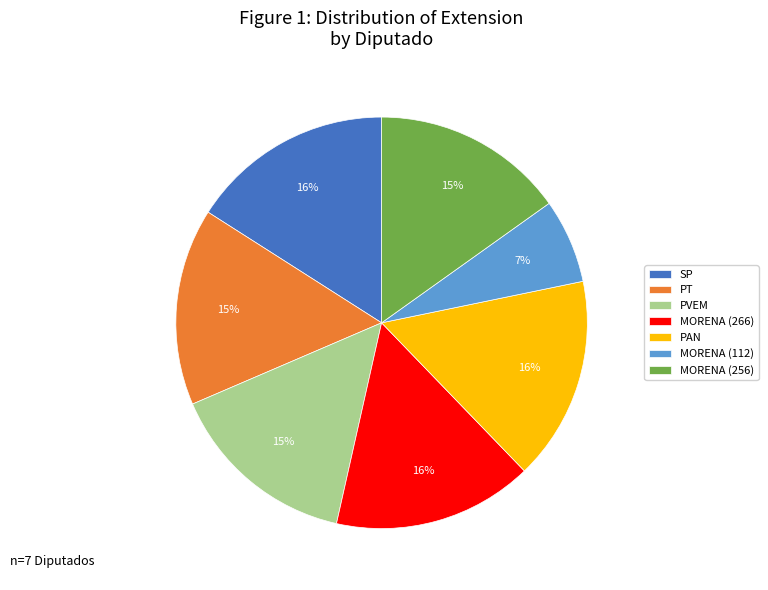

To the nearest percent, what is the difference between the largest and smallest slice percentages?

9%